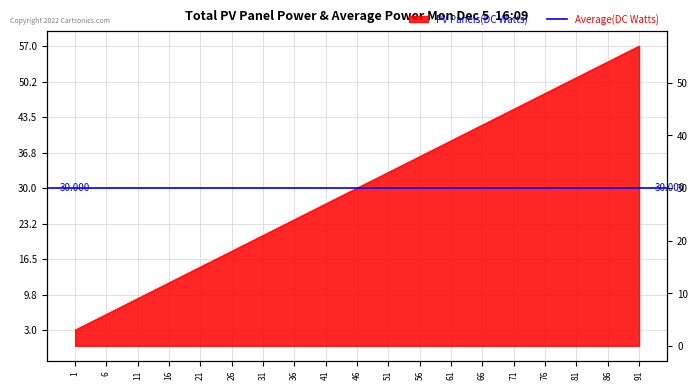

What is the greatest value displayed?

57